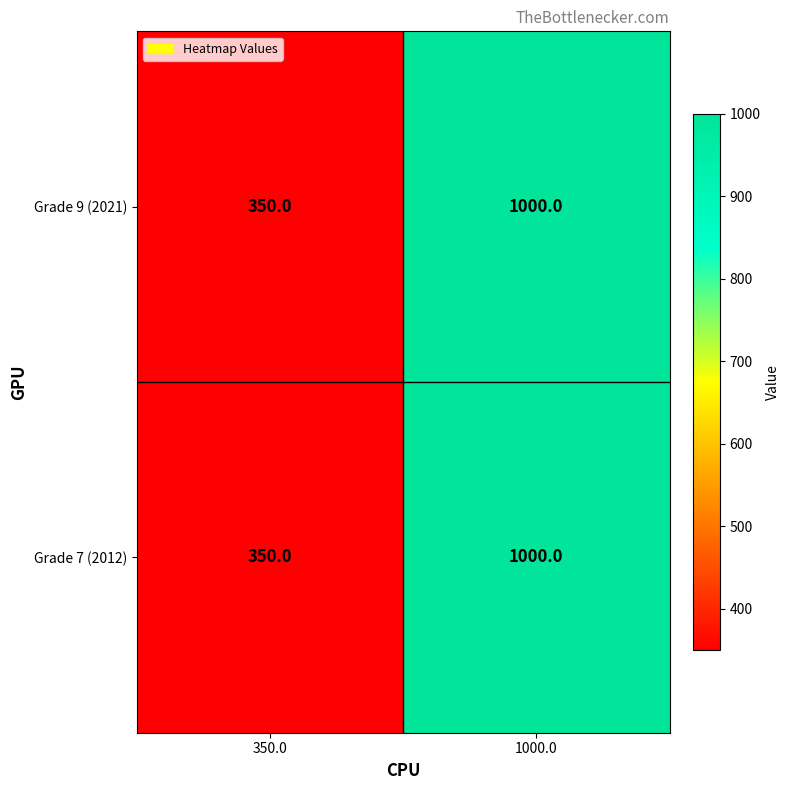

The Grade 9 (2021) series shows 554 at 1000.0. True or false?

False